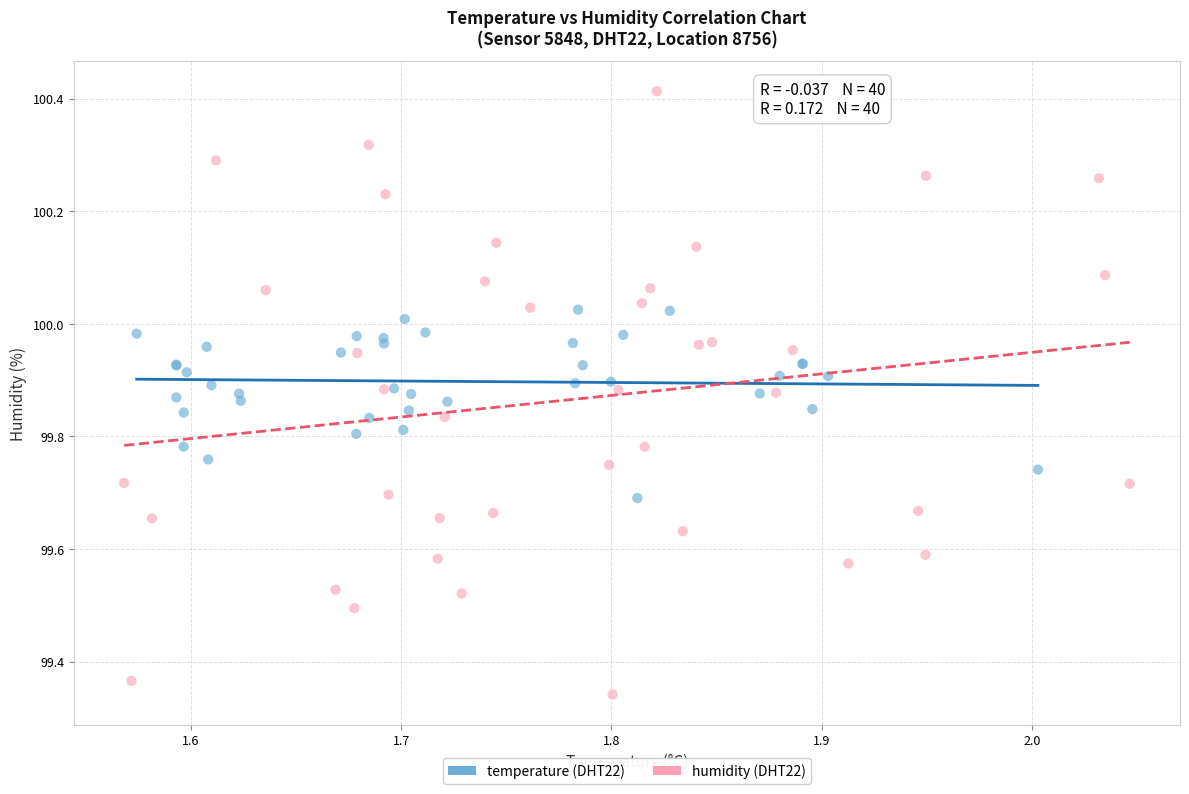

Which series contains the lowest Y value?

humidity (DHT22)